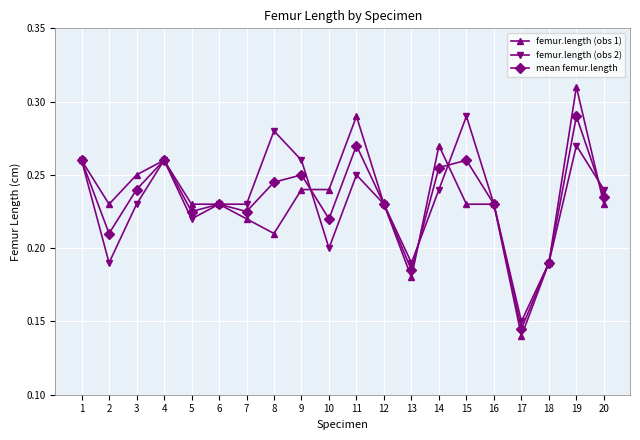

What are all the series names shown in the legend?

femur.length (obs 1), femur.length (obs 2), mean femur.length